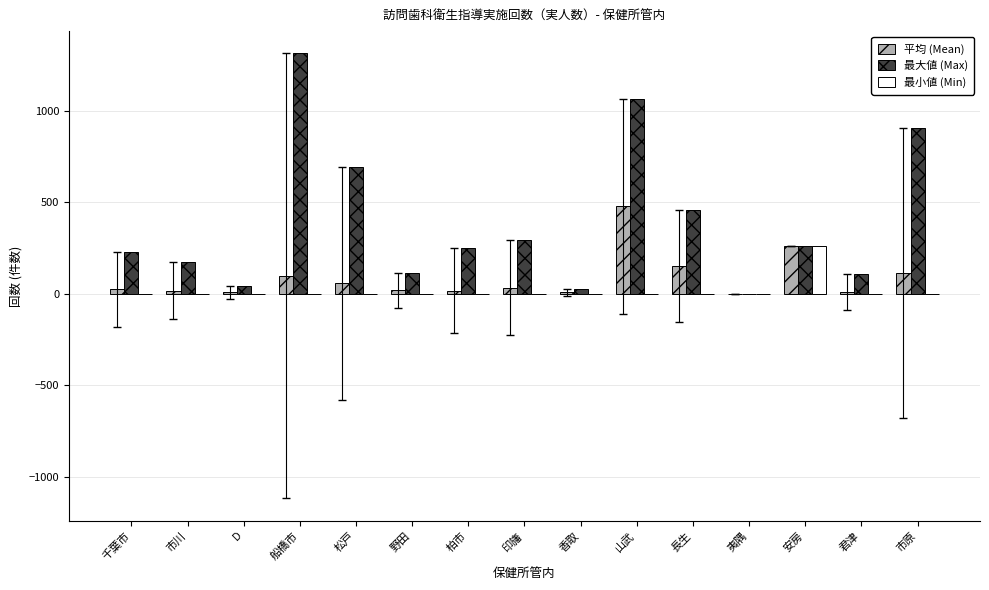

The value of 最小値 (Min) at 船橋市 is 133.3. True or false?

False